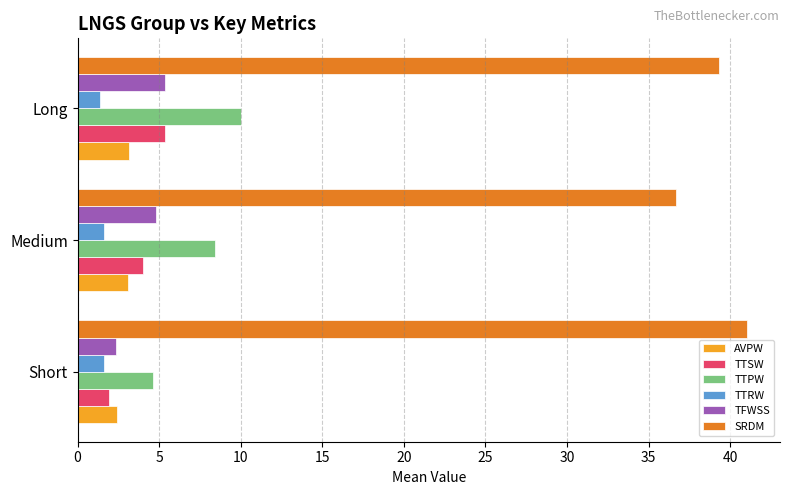

True or false: TTPW has a value of 10.0 at Long.

True